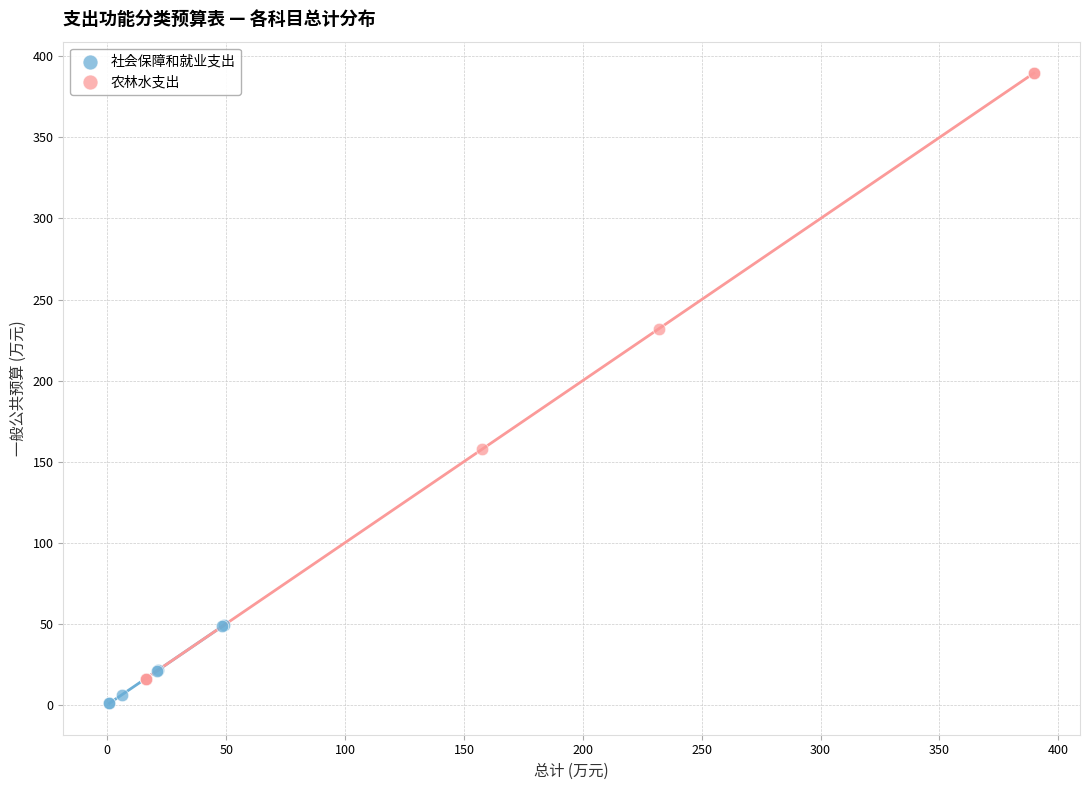

Which series reaches the maximum Y coordinate?

农林水支出